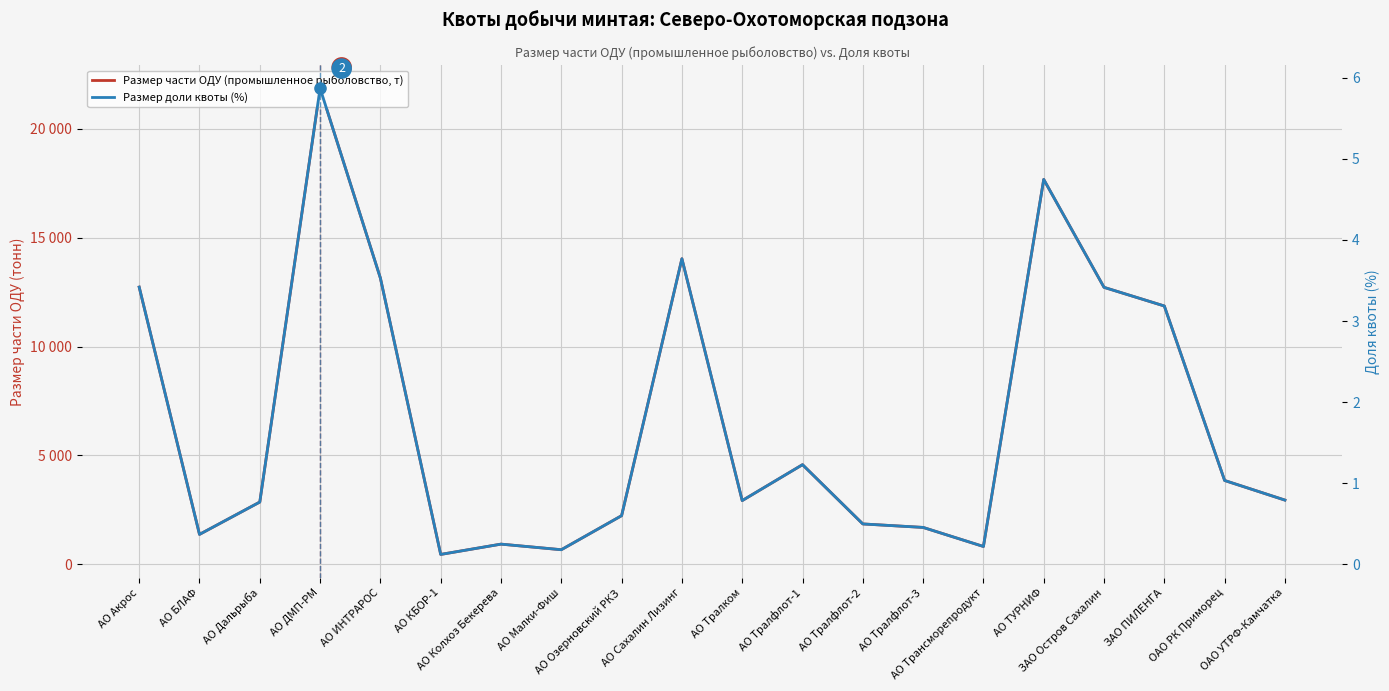

At how many categories does at least one series exceed 9197?

7